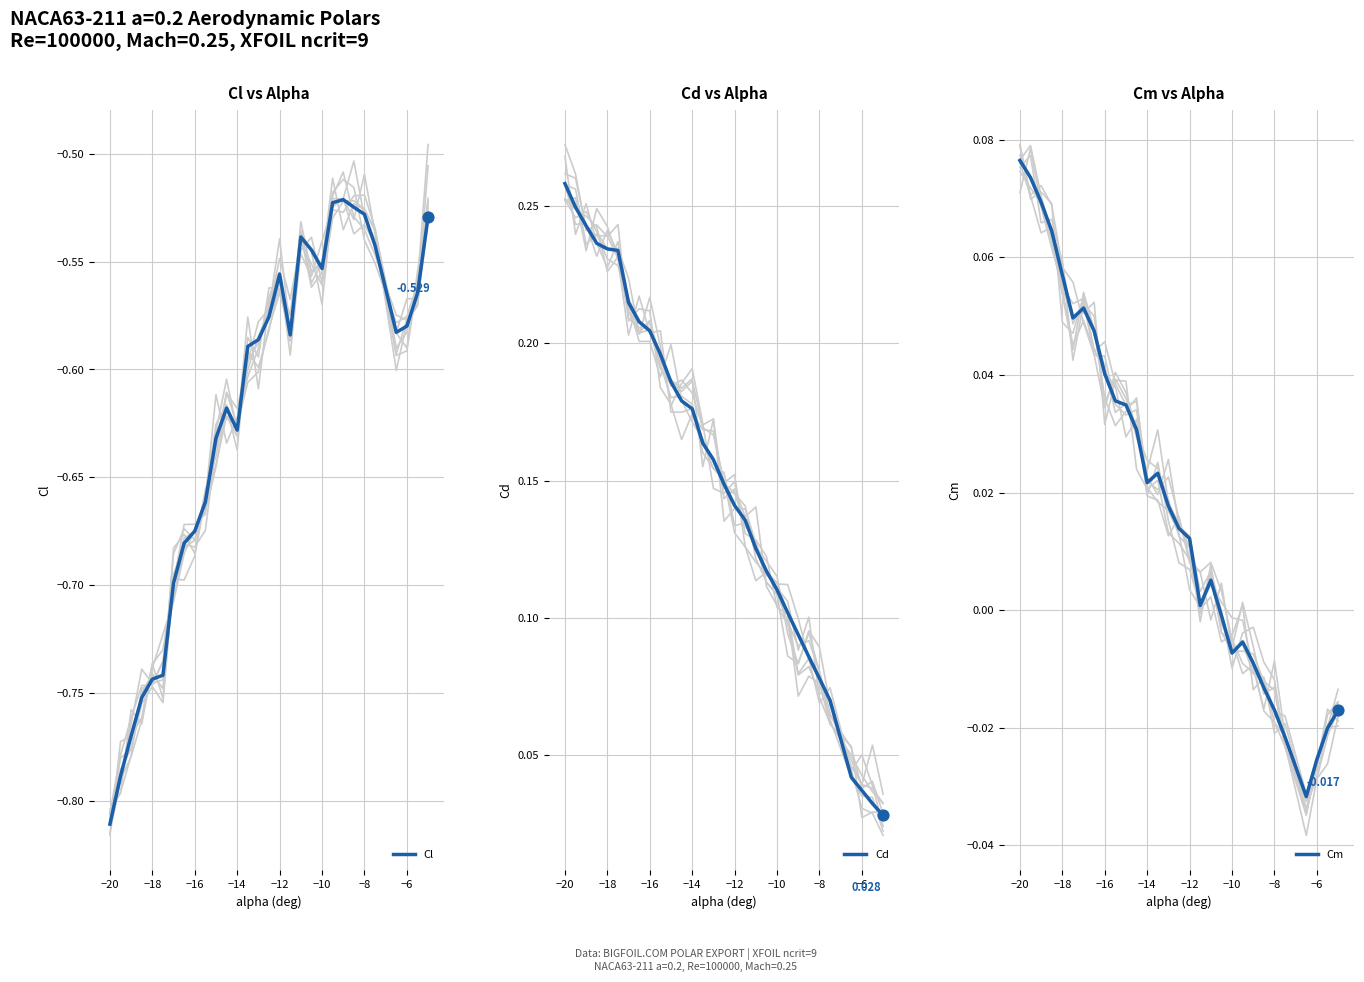

Which series reaches the minimum Y coordinate?

Cl